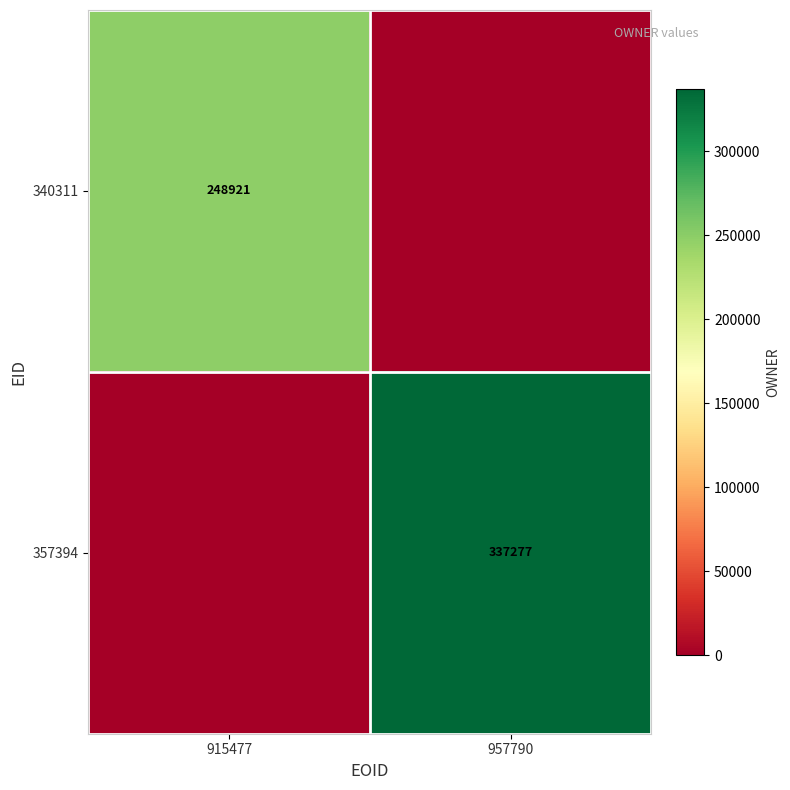

The value of 357394 at 957790 is 337277. True or false?

True